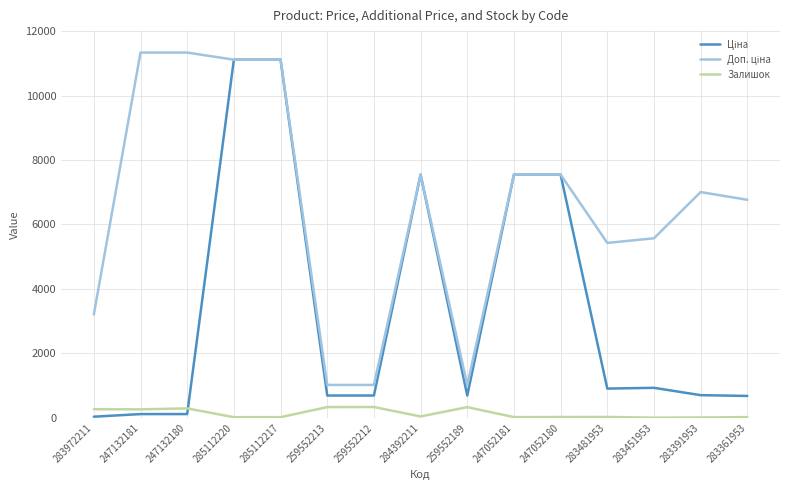

The value of Залишок at 259552189 is 329.0. True or false?

True